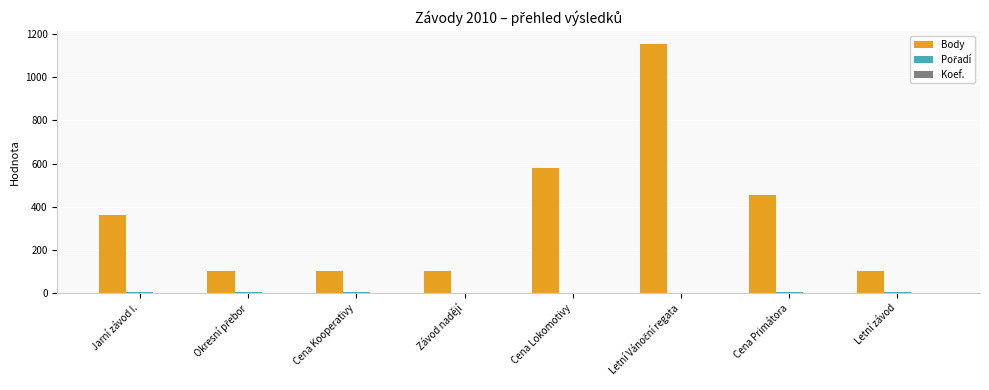

What is the maximum value for Body?

1156